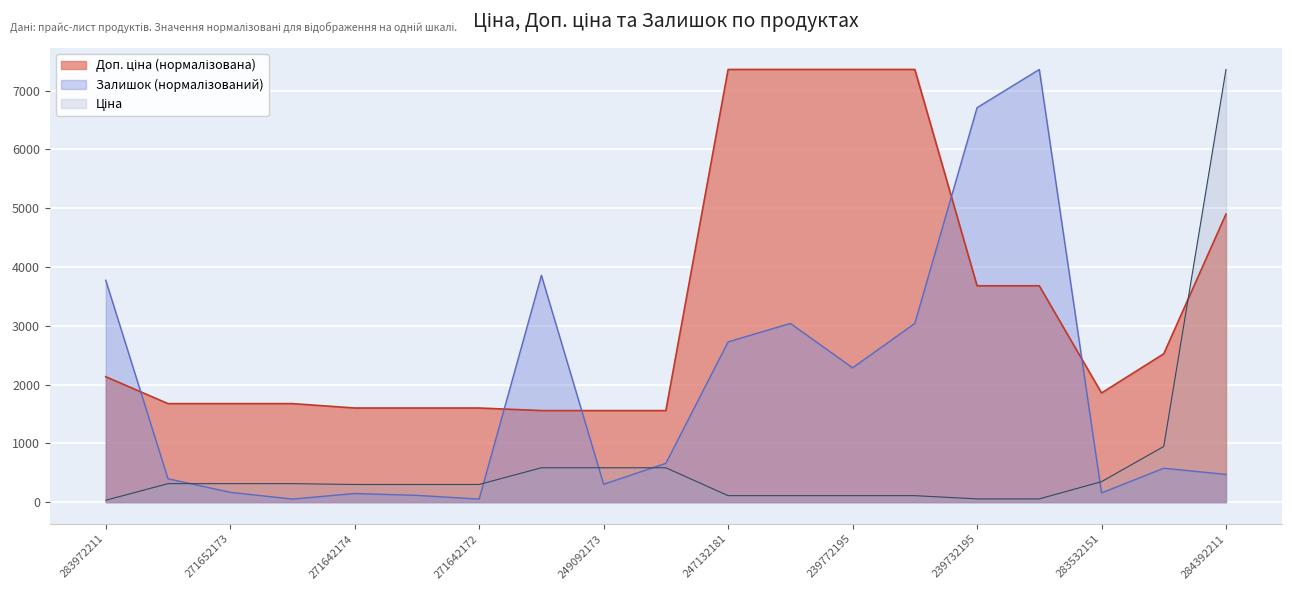

After their last crossing, which series has the higher values: Залишок or Доп. ціна?

Доп. ціна